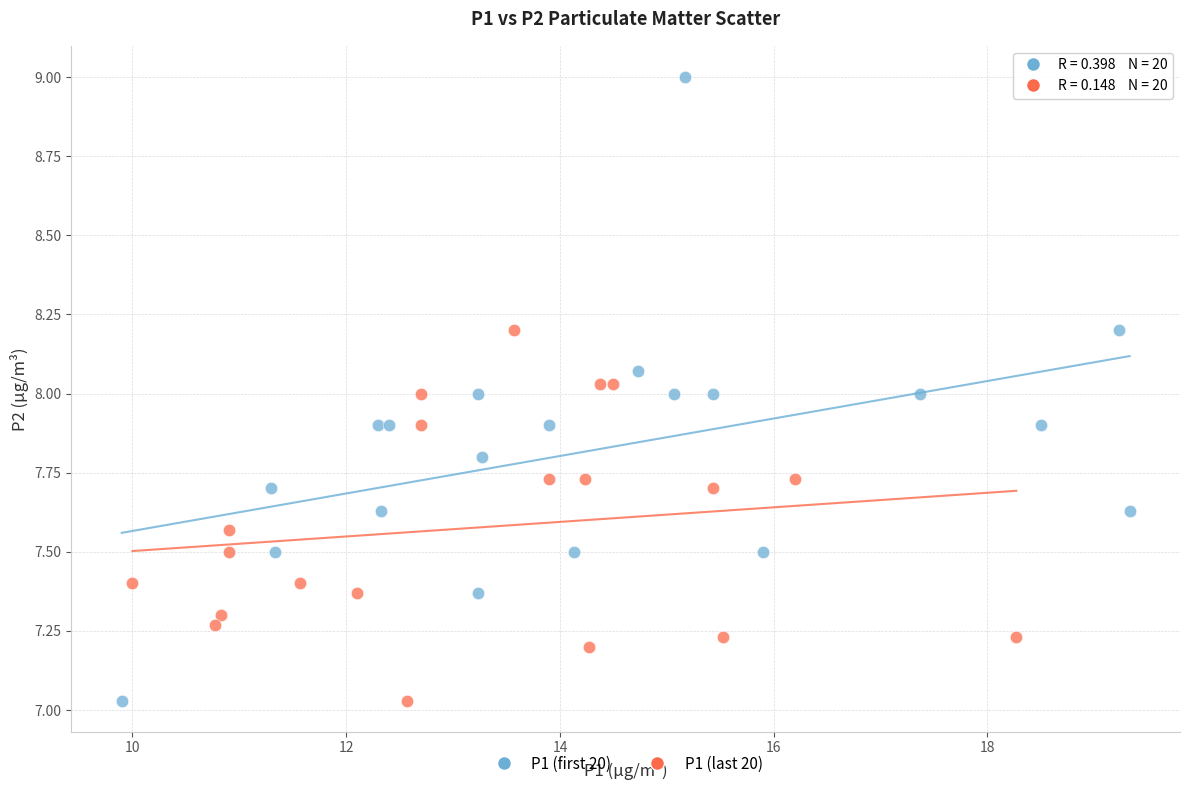

Which series has the largest Y range (max minus min)?

P1 (first 20)